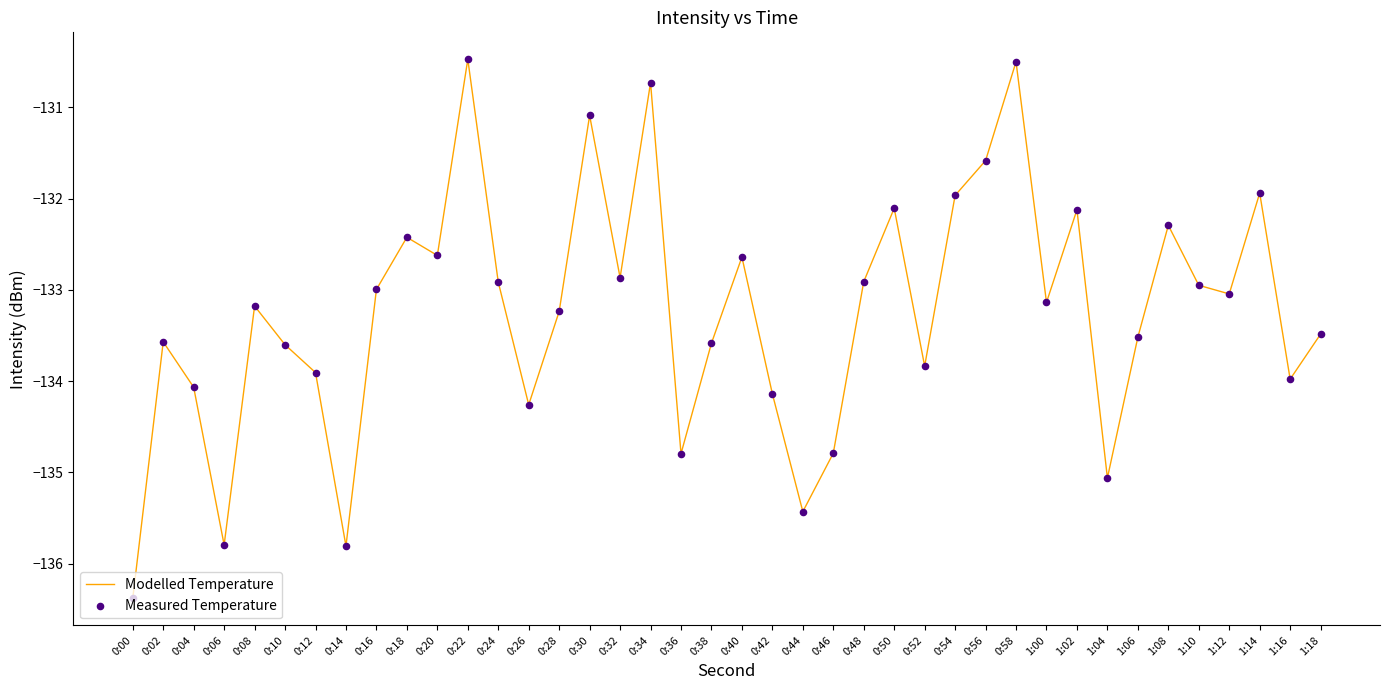

Which has a higher value, 1:00 or 0:10?

1:00